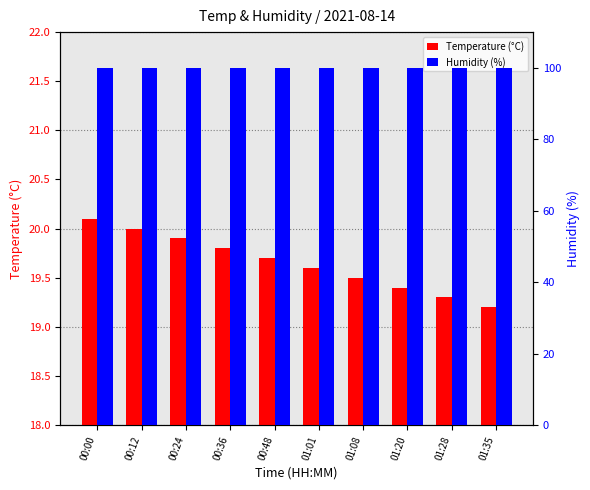

Between 00:12 and 01:35, which series saw the biggest shift?

Temperature (°C)